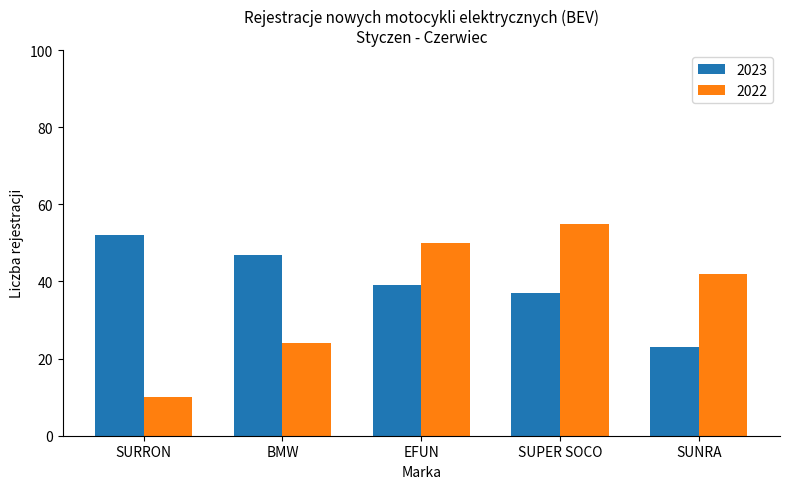

The value of 2022 at SURRON is 10. True or false?

True